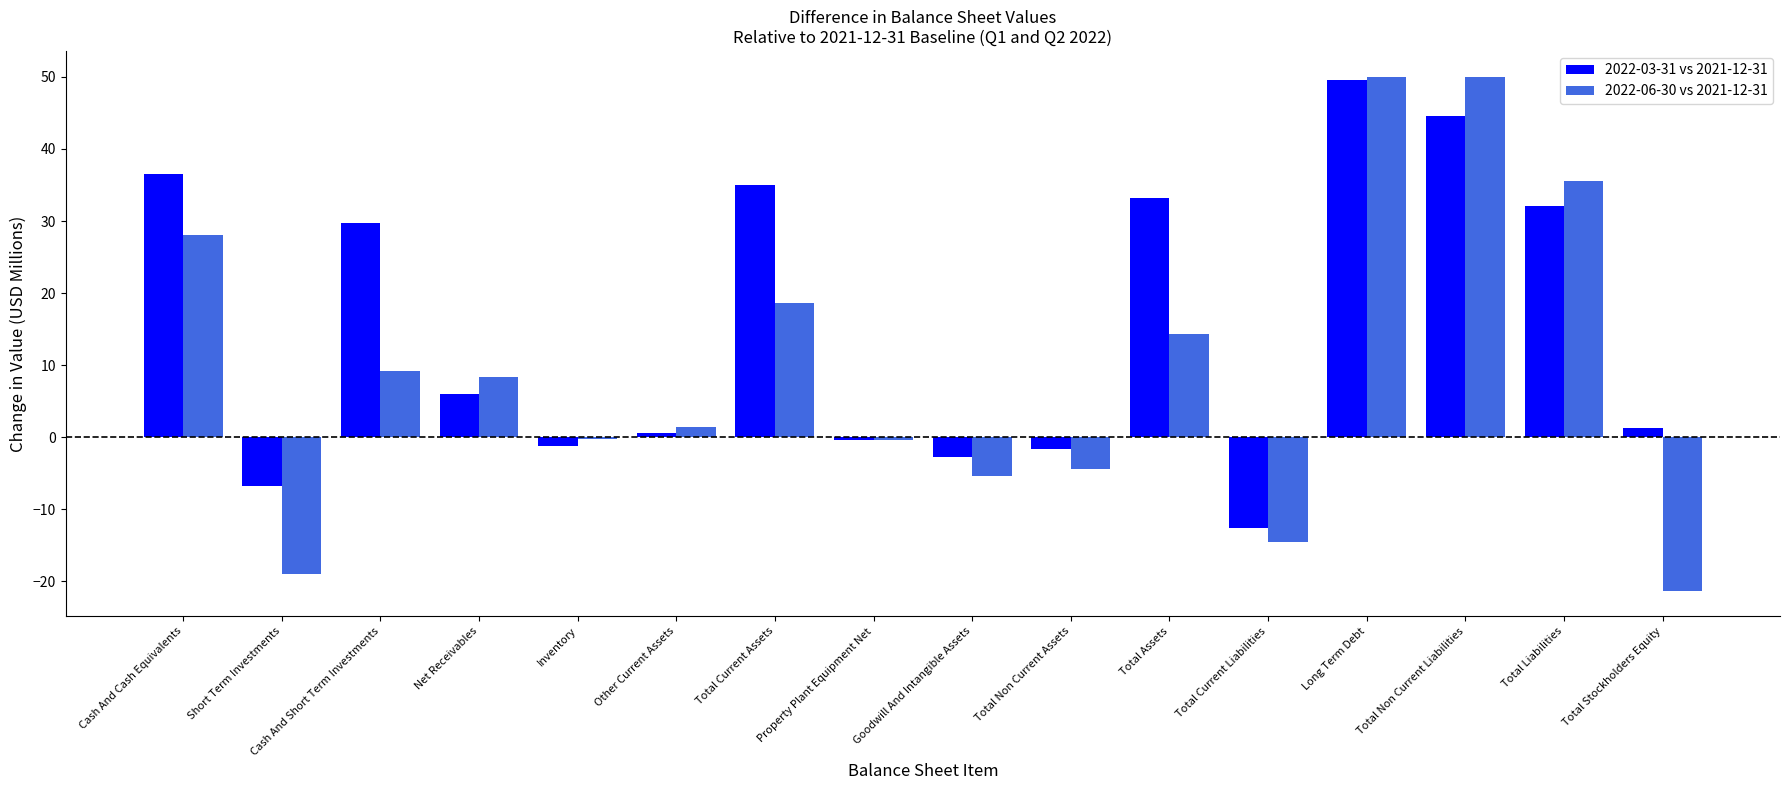

The value of 2022-03-31 vs 2021-12-31 at Net Receivables is 9.9. True or false?

False